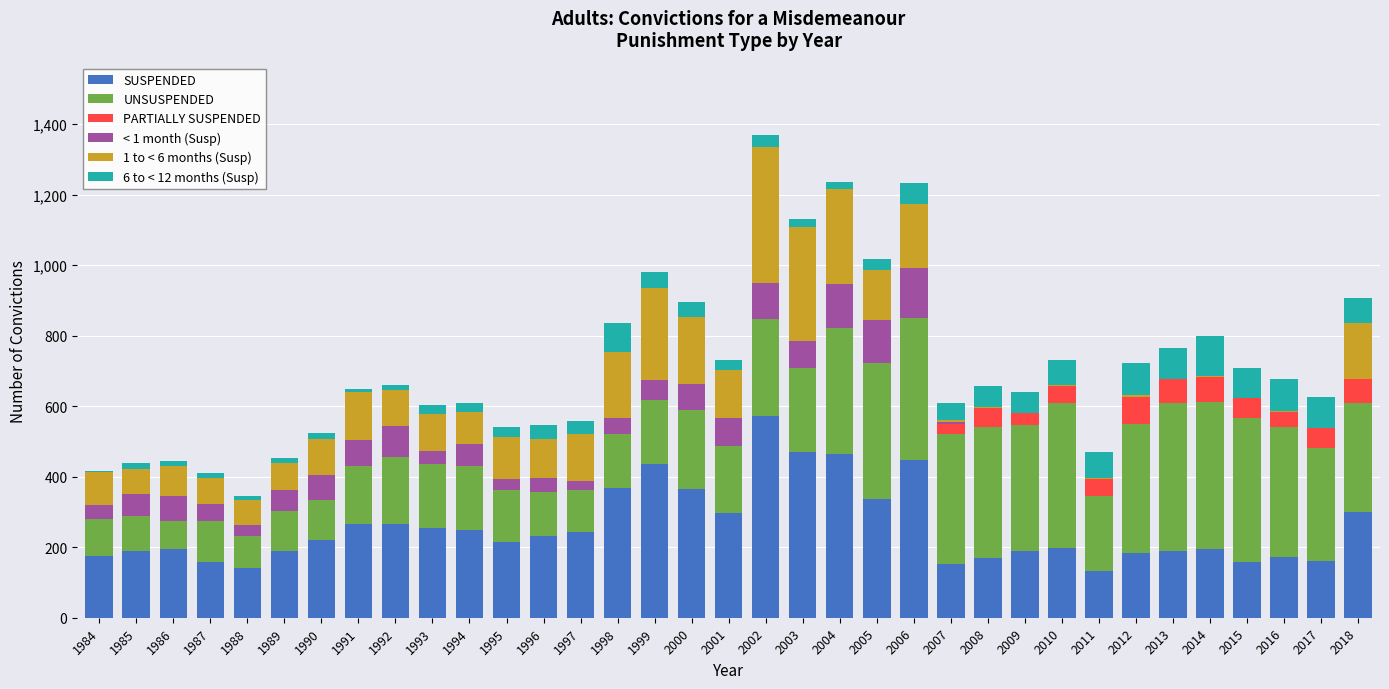

The value of SUSPENDED at 1985 is 249. True or false?

False